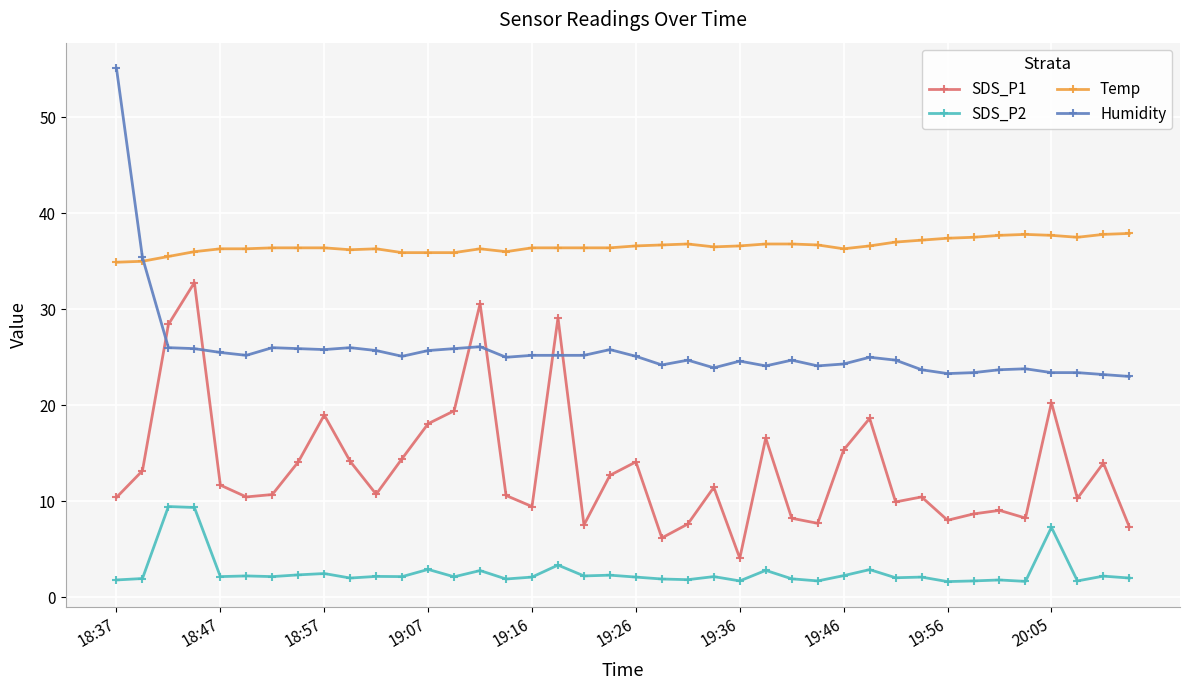

What is the greatest value displayed?

55.1